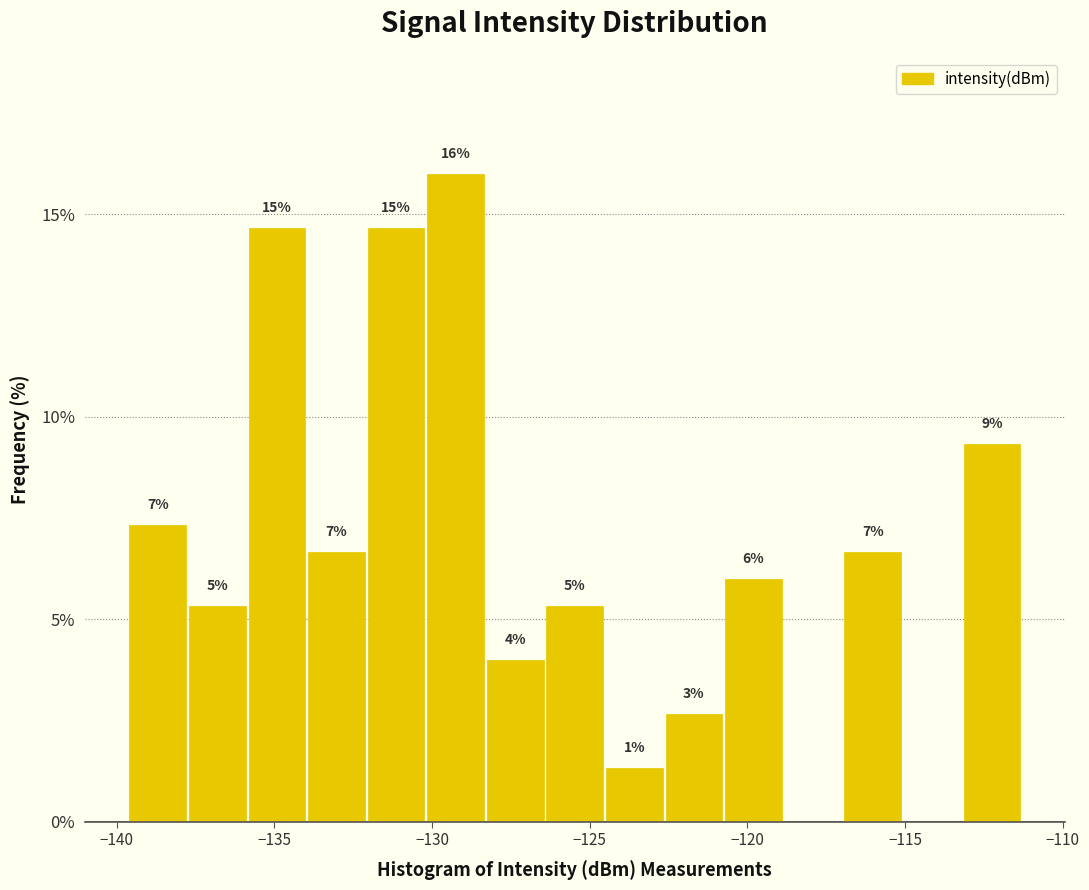

Around what value on the x-axis is the tallest bar? Give the approximate position of its centre, as read against the axis.

-129.5